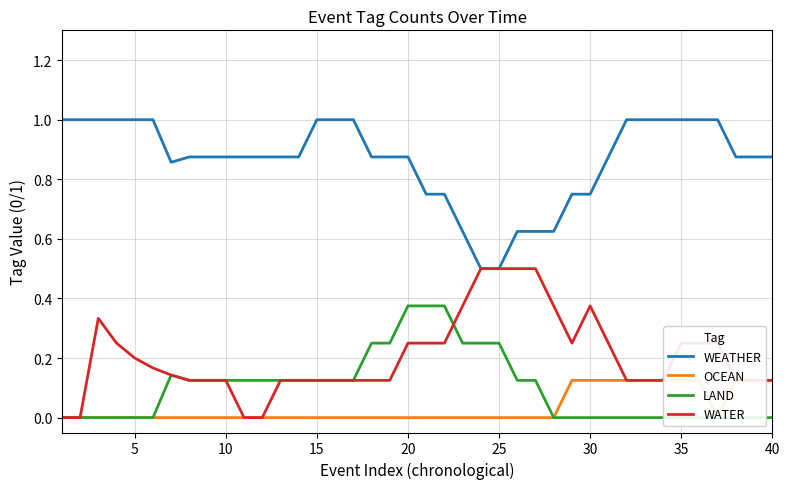

The WEATHER series shows 1.2 at 10. True or false?

False